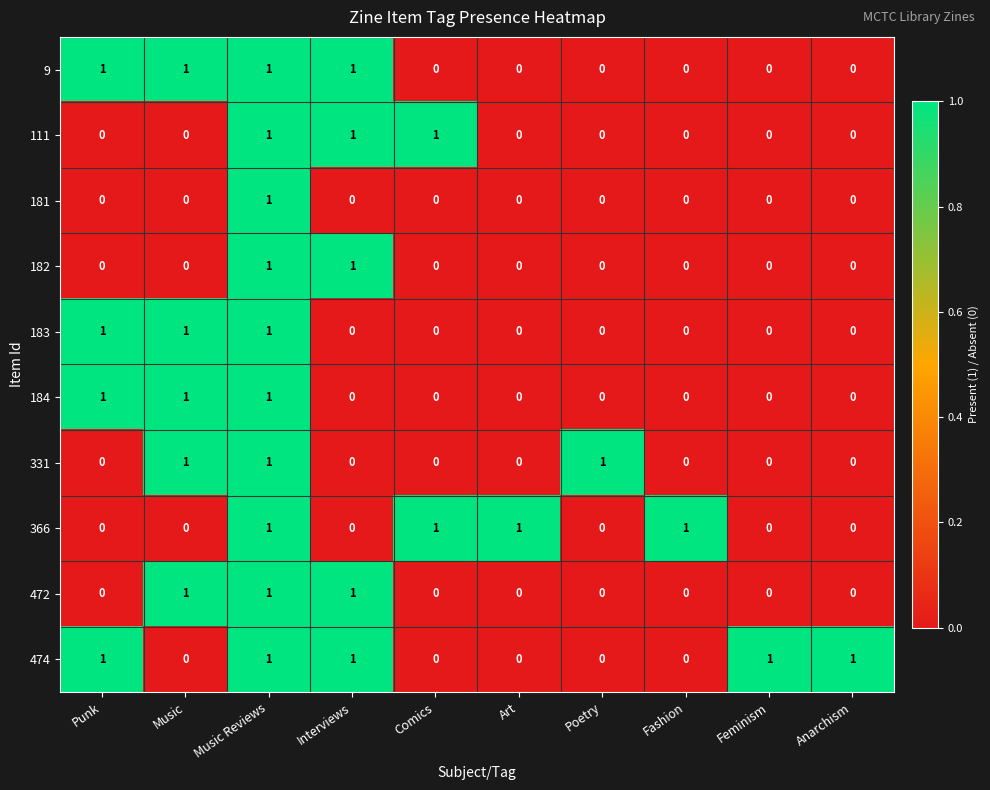

Count the number of categories in the chart.

10